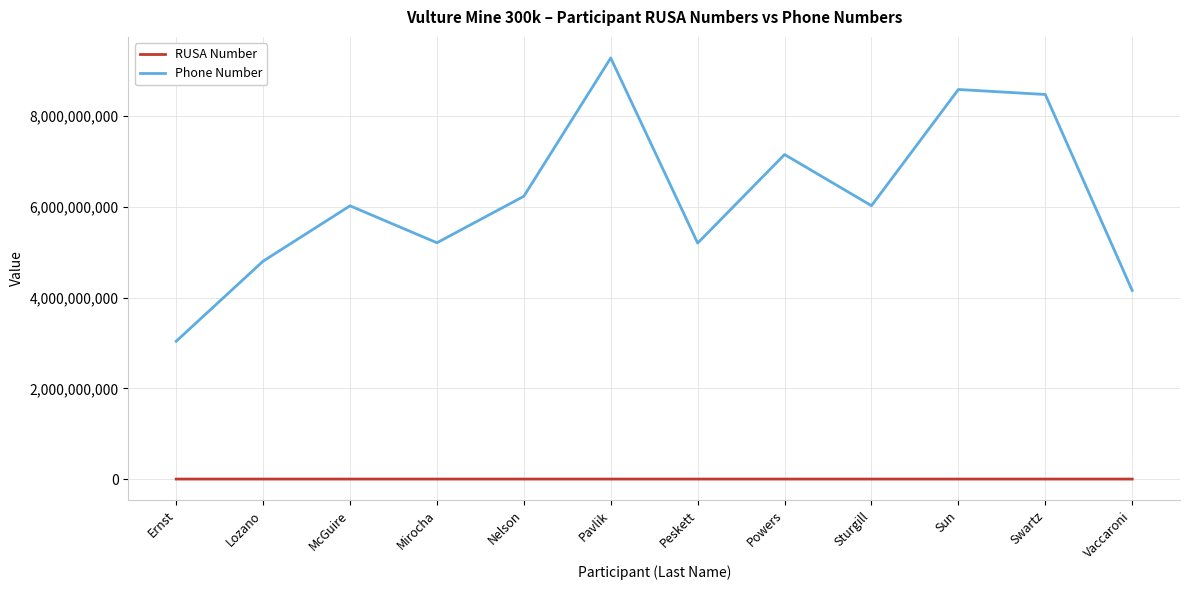

At which category is the sum across all series the highest?

Pavlik